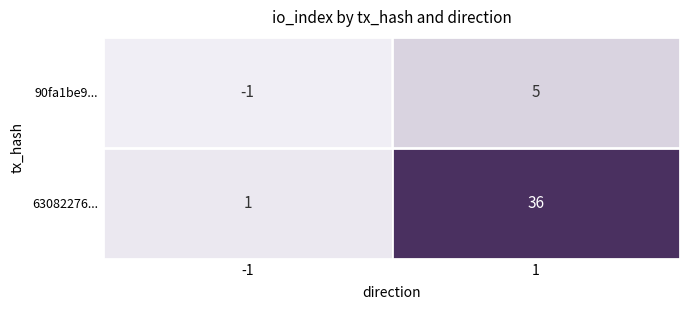

Reading left to right, transcribe all the data shown in this chart.

90fa1be9...: -1=-1	1=5
63082276...: -1=1	1=36